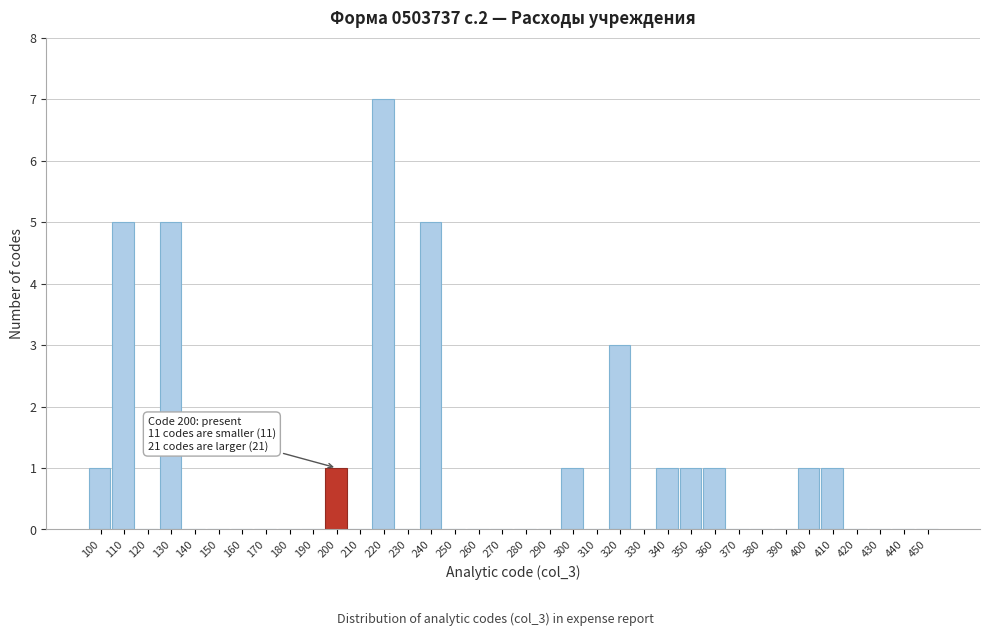

What is the sum of all values?

33